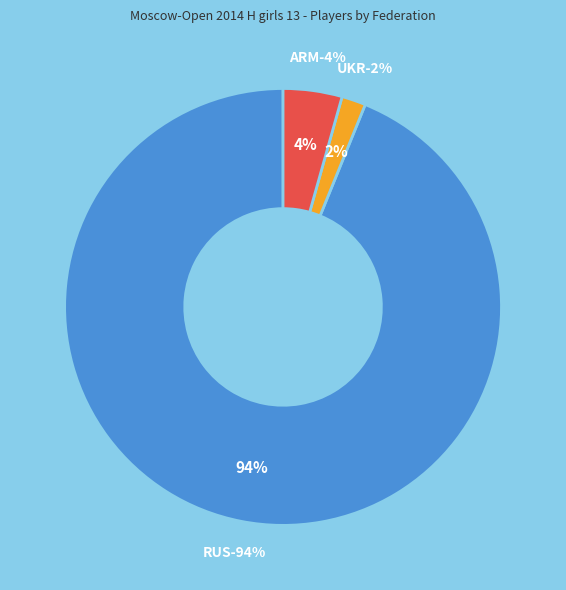

The RUS slice represents 83% of the pie. True or false?

False